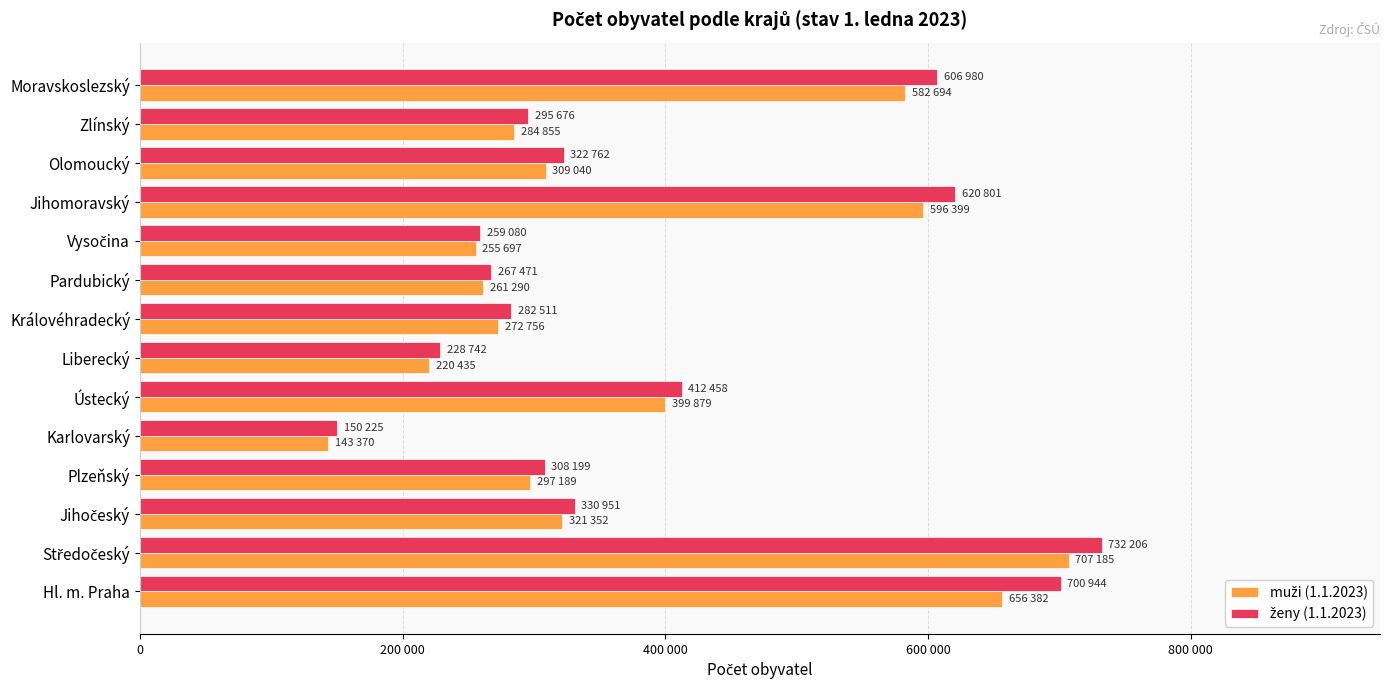

What are all the series names shown in the legend?

muži (1.1.2023), ženy (1.1.2023)